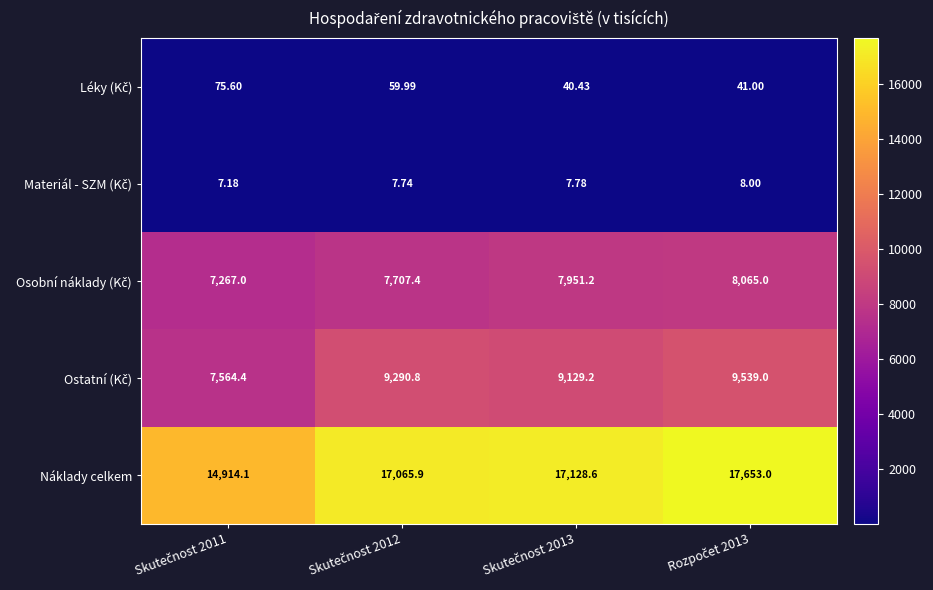

Which series has the largest range (max minus min)?

Náklady celkem